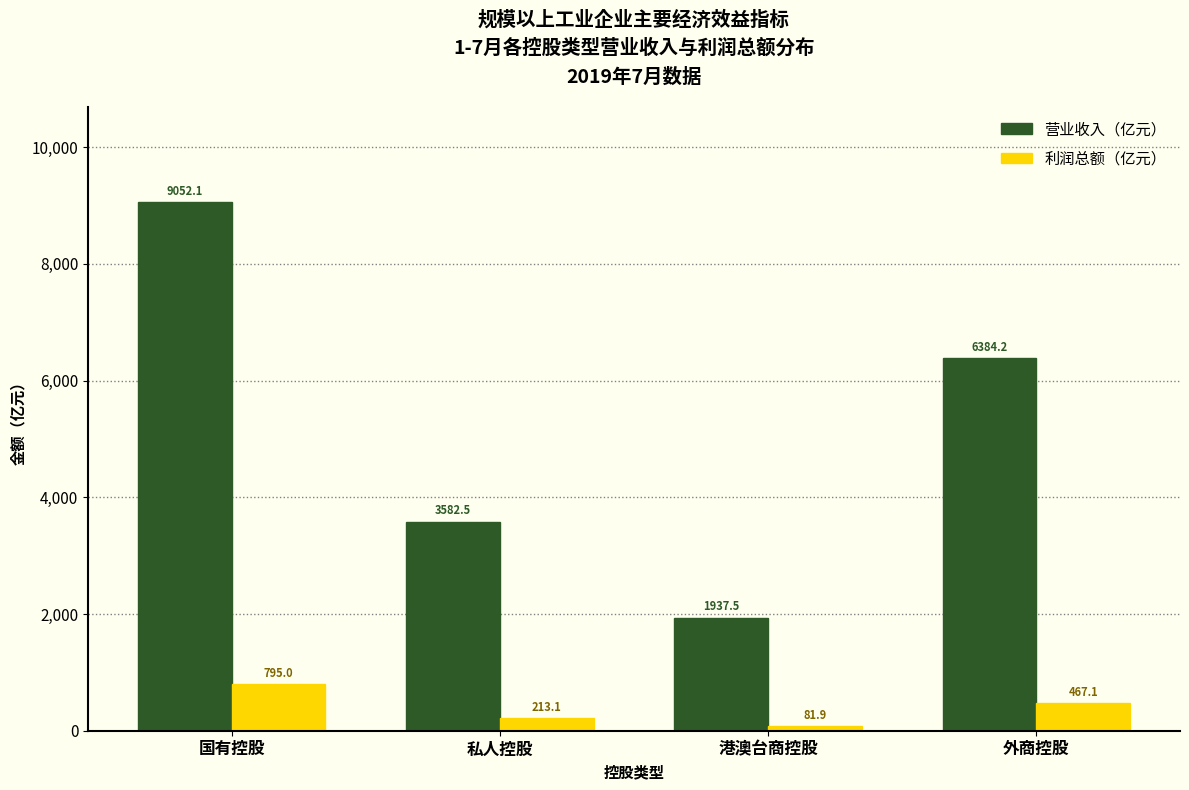

Reading left to right, transcribe all the data shown in this chart.

营业收入（亿元）: 9052.1	3582.5	1937.5	6384.2
利润总额（亿元）: 795.0	213.1	81.9	467.1